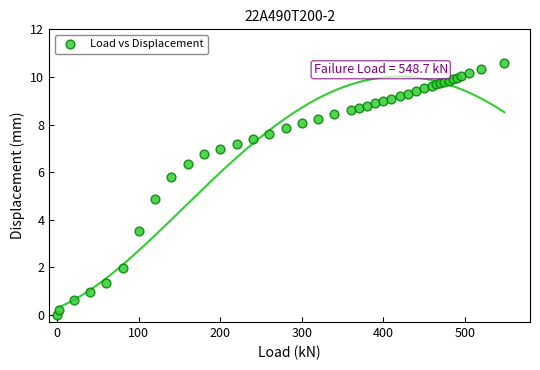

What Y value in the scatter plot is closest to 5?

4.9